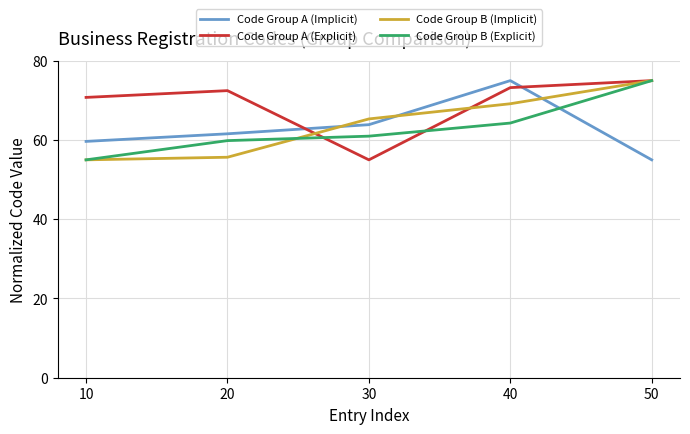

How many times do Code Group A (Explicit) and Code Group A (Implicit) cross each other?

2